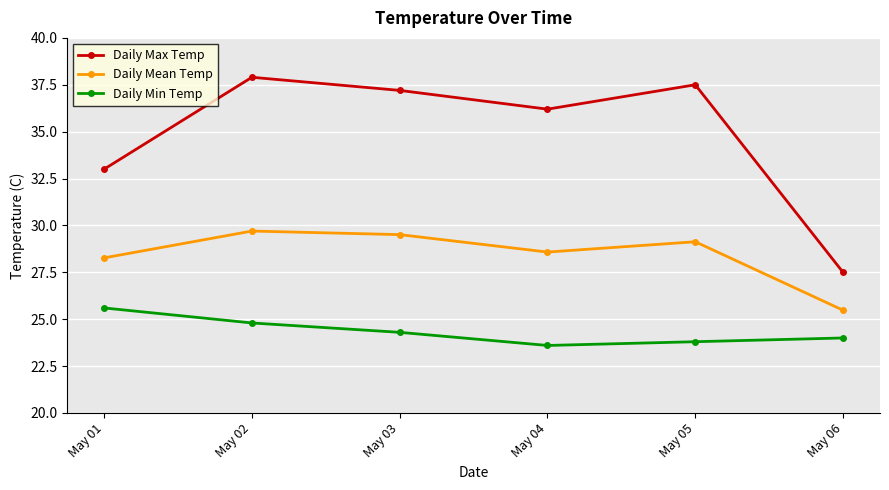

List the labels in order of Daily Max Temp value, smallest first.

May 06, May 01, May 04, May 03, May 05, May 02